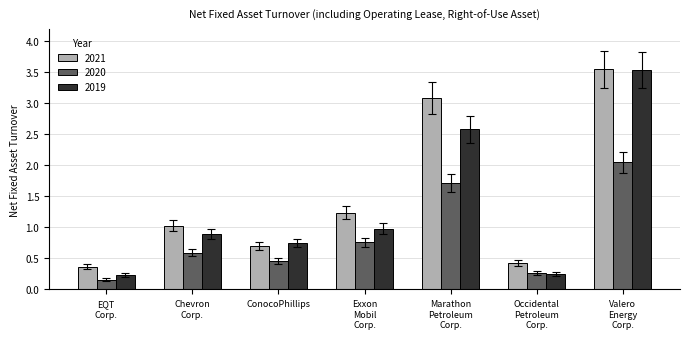

What is the label of the 4th bar from the right?

Exxon
Mobil
Corp.